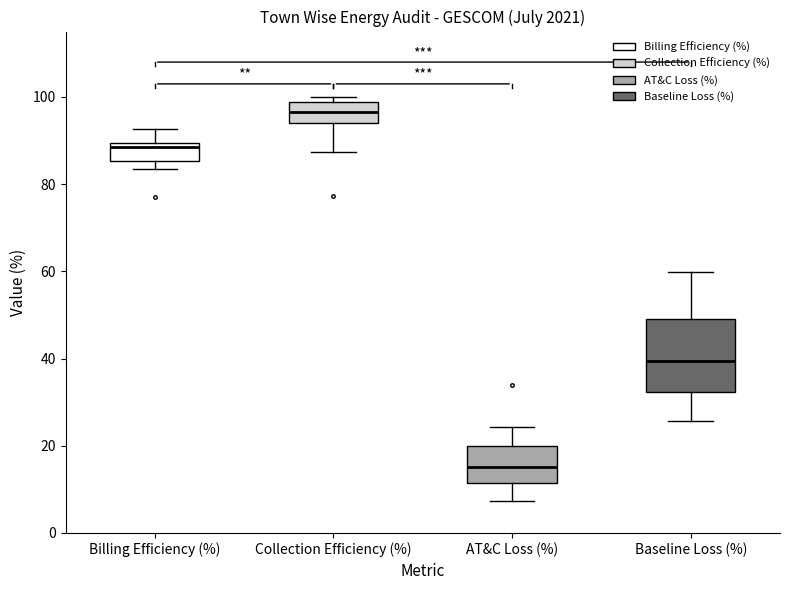

Reading left to right, transcribe this box plot: for each box, give where its median line is, the range the box spans, and where its two whiskers end, as read against the y-axis. The values are not printed on the chart, so give them approximately, as read against the axis.

Billing Efficiency (%): median 88, box 86 to 90, whiskers 84 to 92
Collection Efficiency (%): median 96, box 94 to 98, whiskers 88 to 100
AT&C Loss (%): median 16, box 12 to 20, whiskers 8 to 24
Baseline Loss (%): median 40, box 32 to 50, whiskers 26 to 60